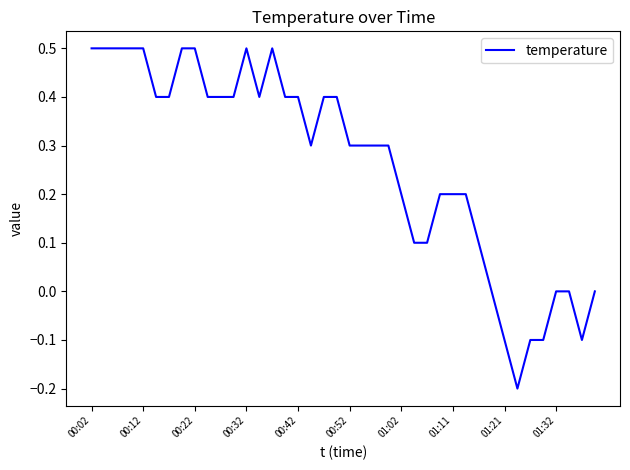

What is the greatest value displayed?

0.5